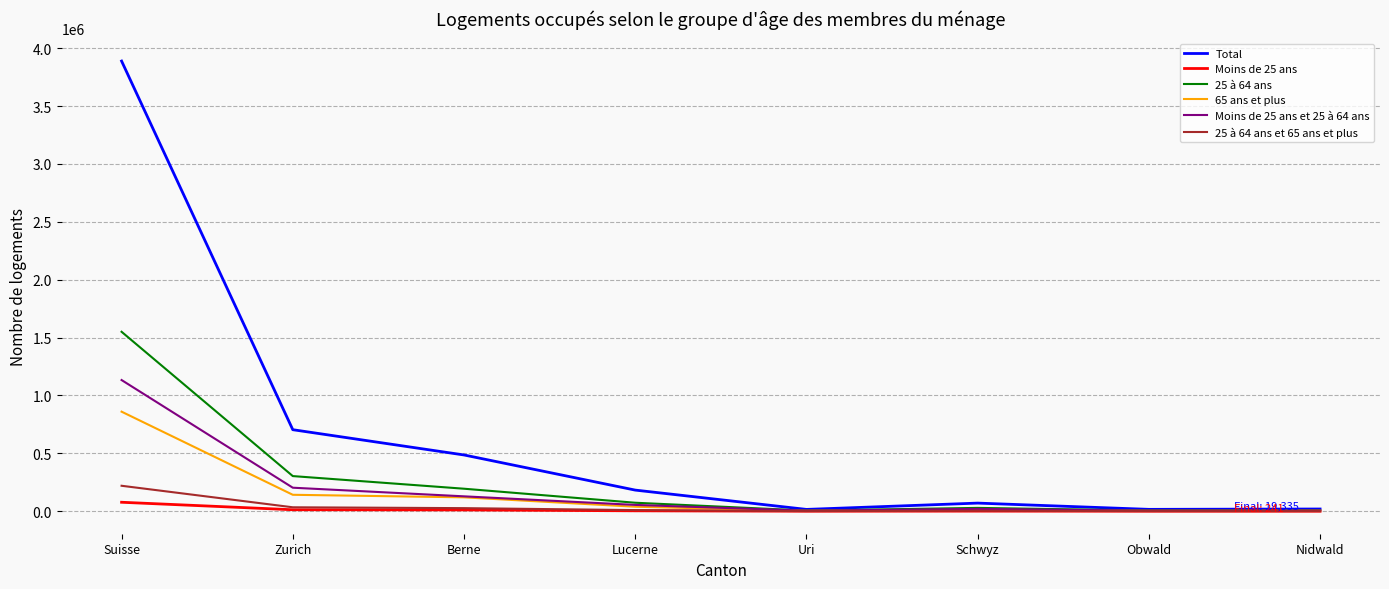

Which label corresponds to the largest value in the chart?

Suisse